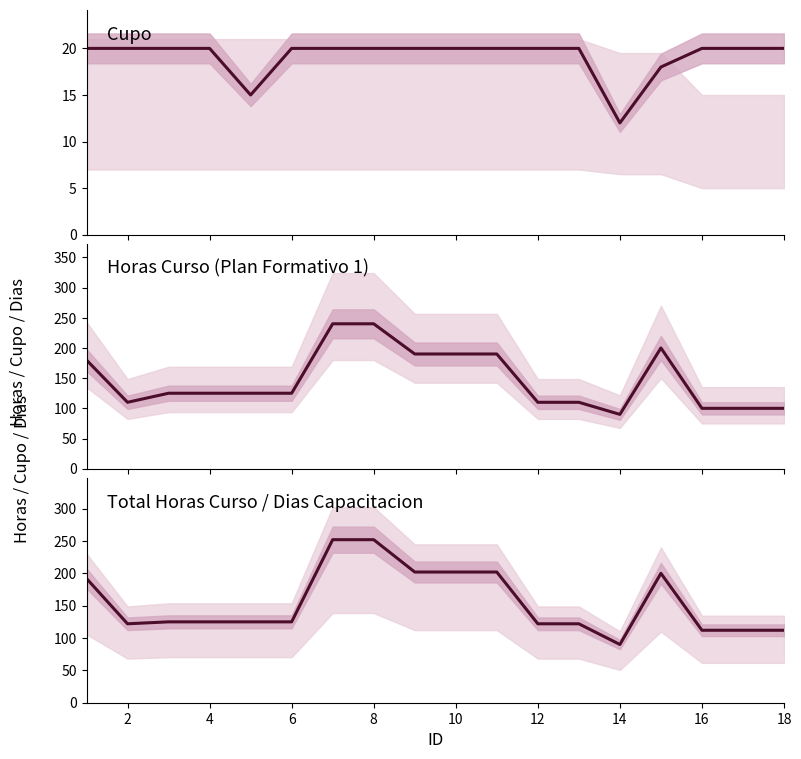

True or false: CUPO and TOTAL HORAS CURSO intersect in this chart.

False